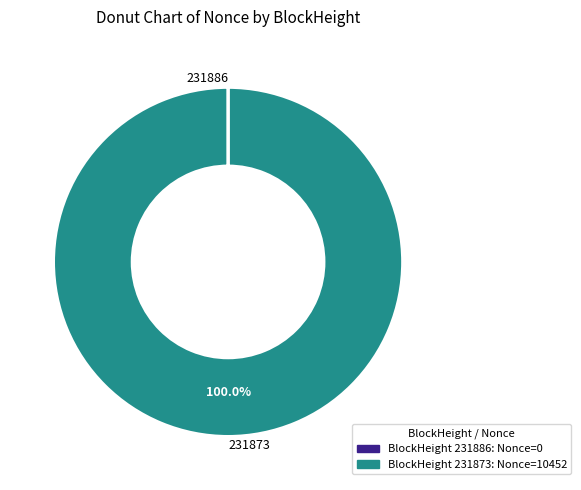

Does any single category account for the majority?

Yes